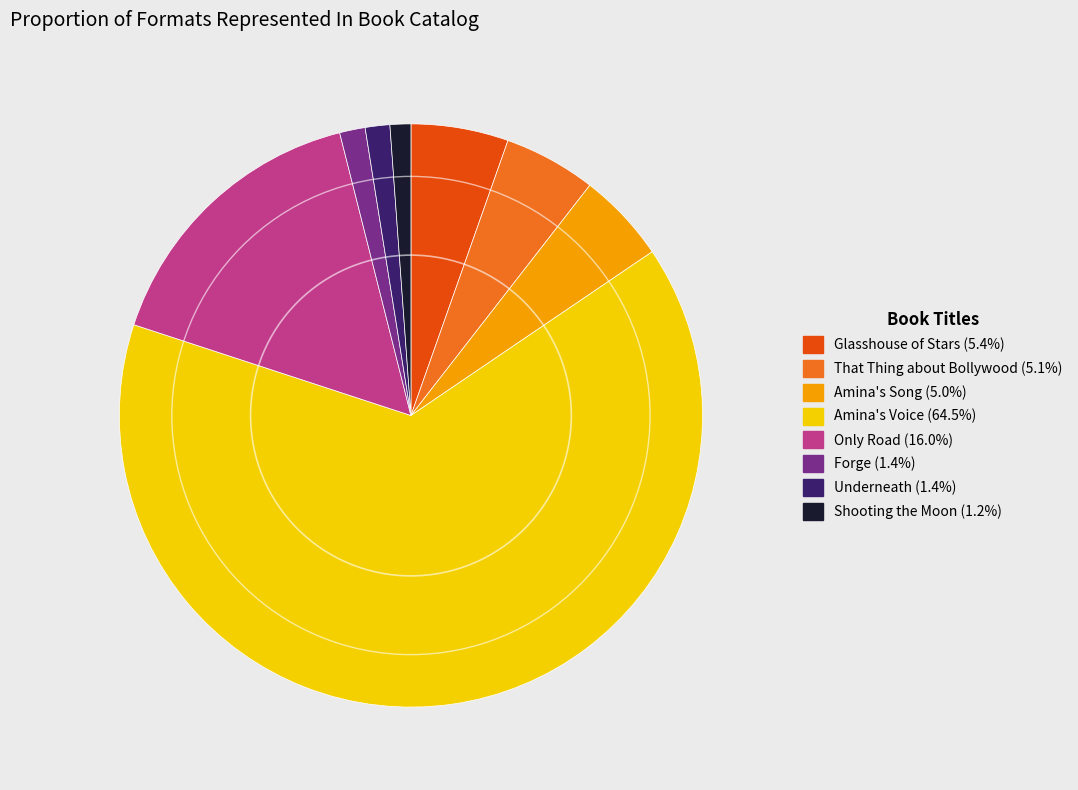

How many segments does this pie chart have?

8